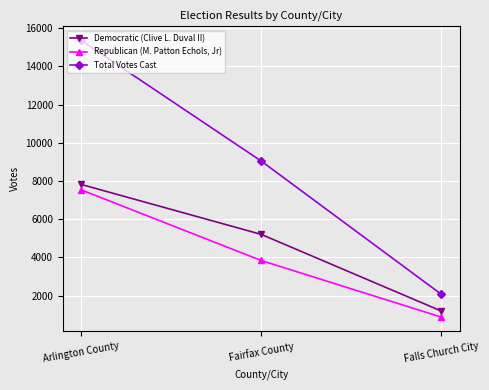

Reading left to right, transcribe all the data shown in this chart.

Democratic (Clive L. Duval II): 7826	5208	1190
Republican (M. Patton Echols, Jr): 7545	3840	874
Total Votes Cast: 15372	9048	2064